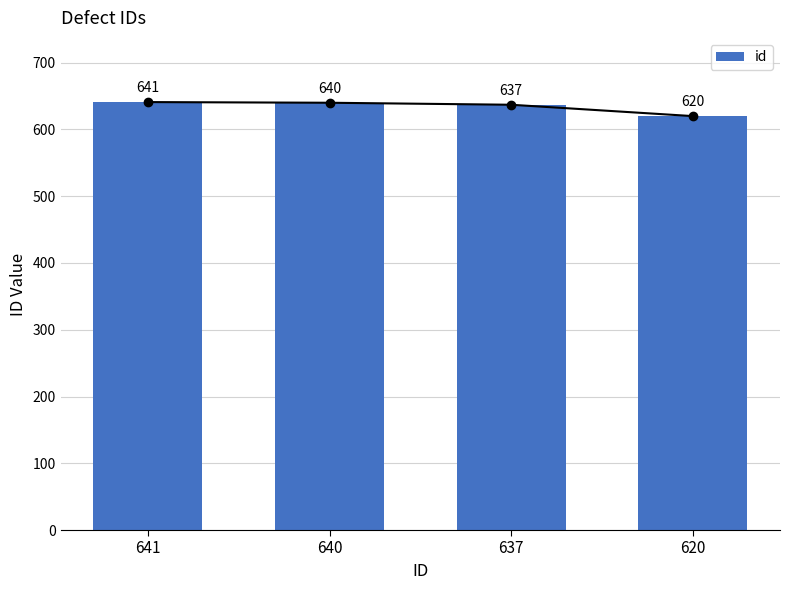

Where does the data first go above 640?

641